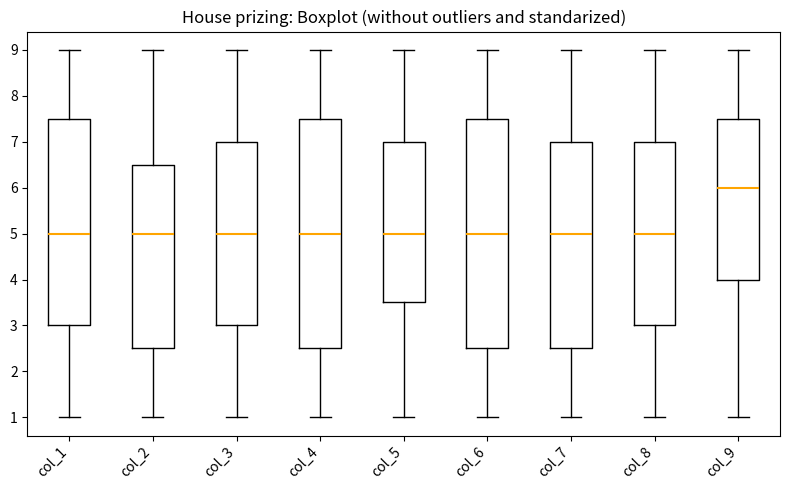

Where does the lower whisker of the box for col_1 end on the y-axis? The values are not printed on the chart, so give them approximately, as read against the axis.

1.0